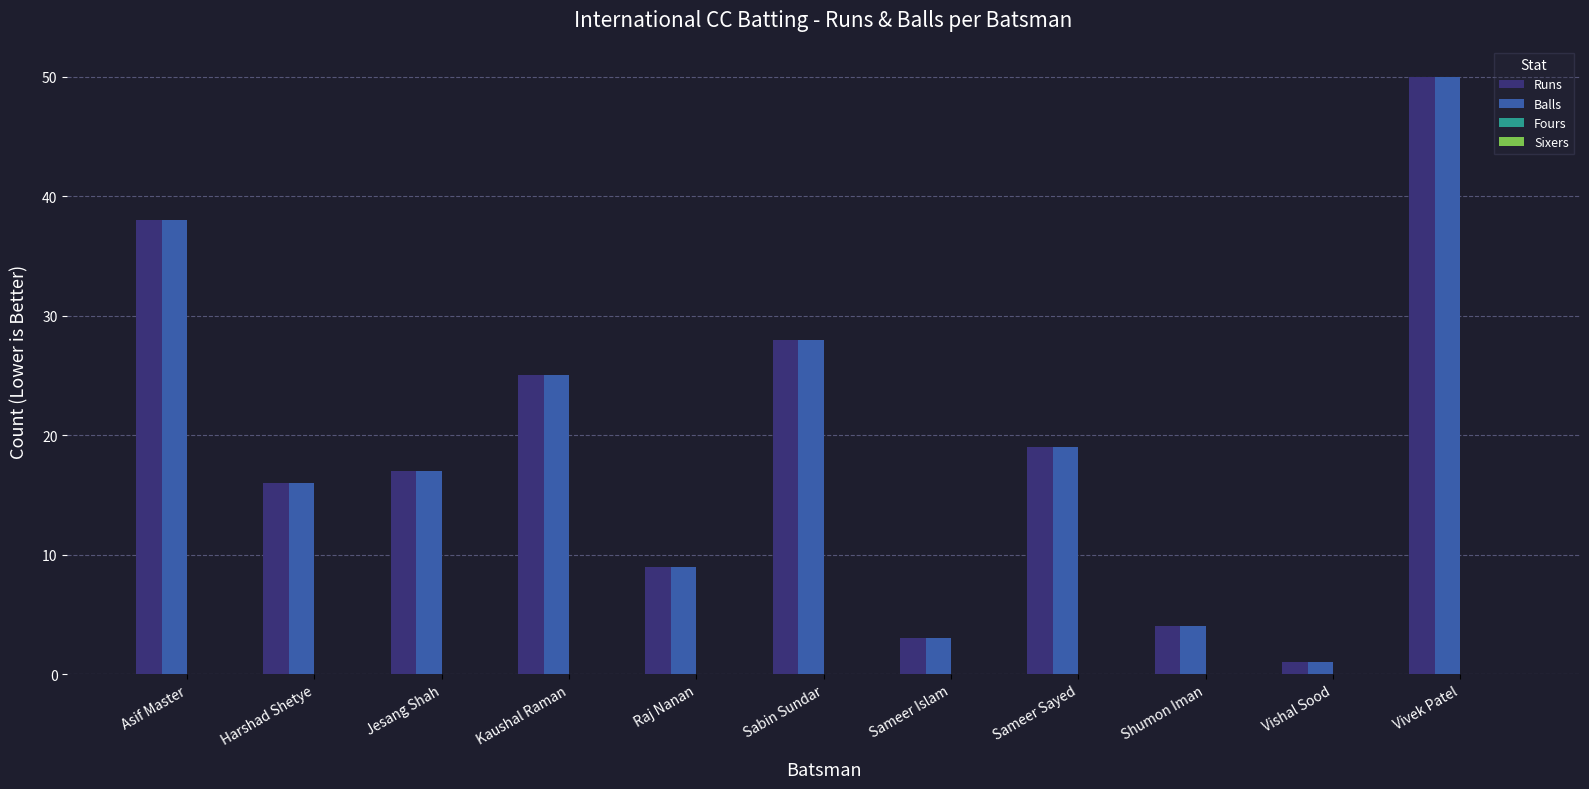

True or false: Runs has a value of 27 at Harshad Shetye.

False